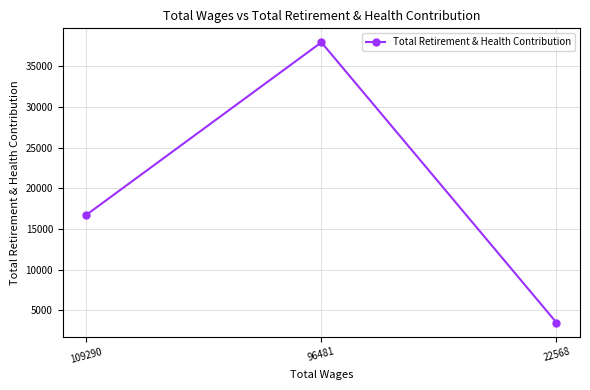

What is the difference between the values at 109290 and 96481?

21208